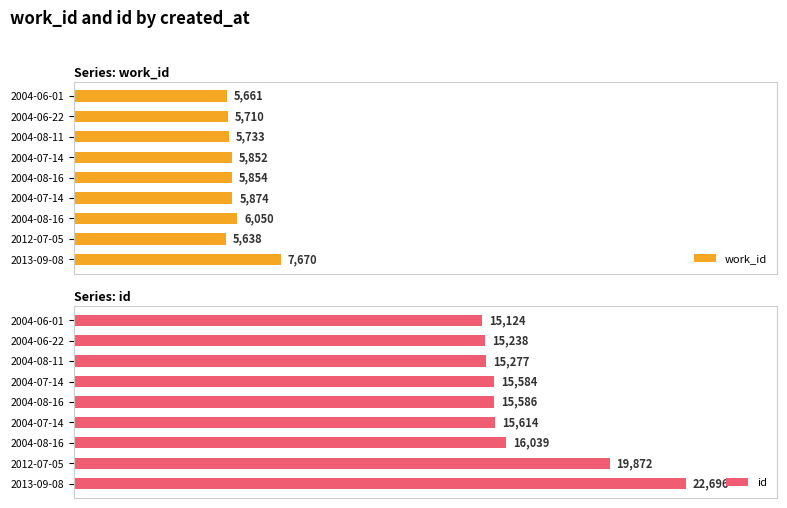

What are all the series names shown in the legend?

work_id, id